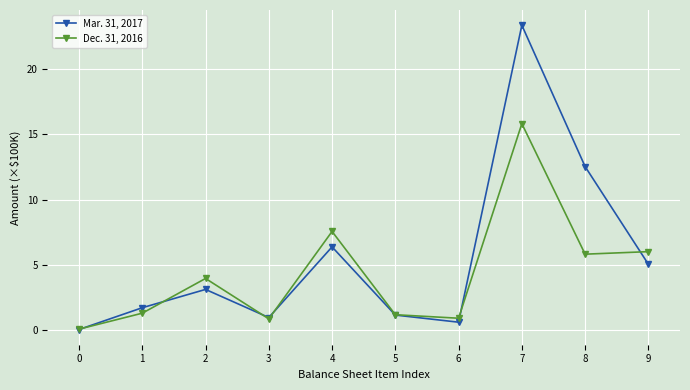

The value of Dec. 31, 2016 at 0 is 0.1. True or false?

True